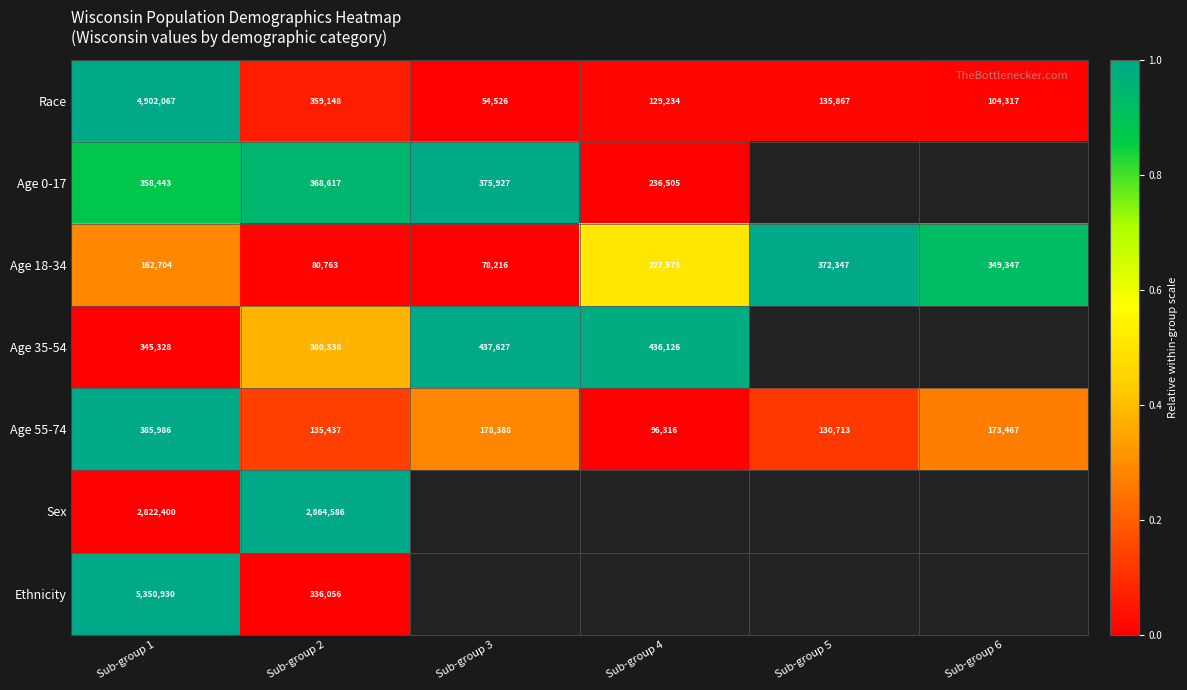

What is the difference between the highest and lowest values at Sub-group 2?

2783823